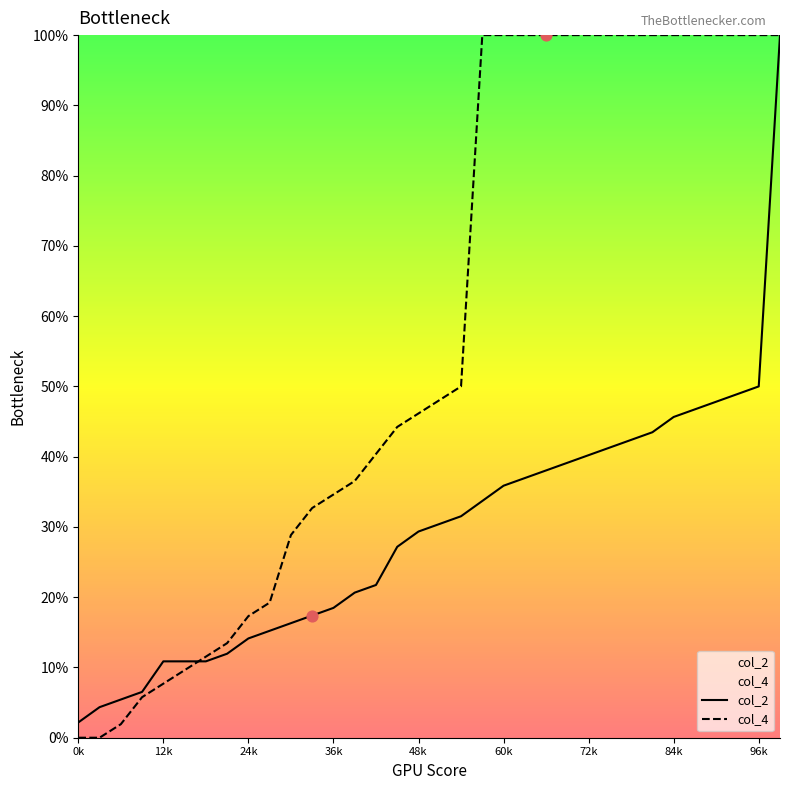

Which series has the widest spread of Y values?

col_4